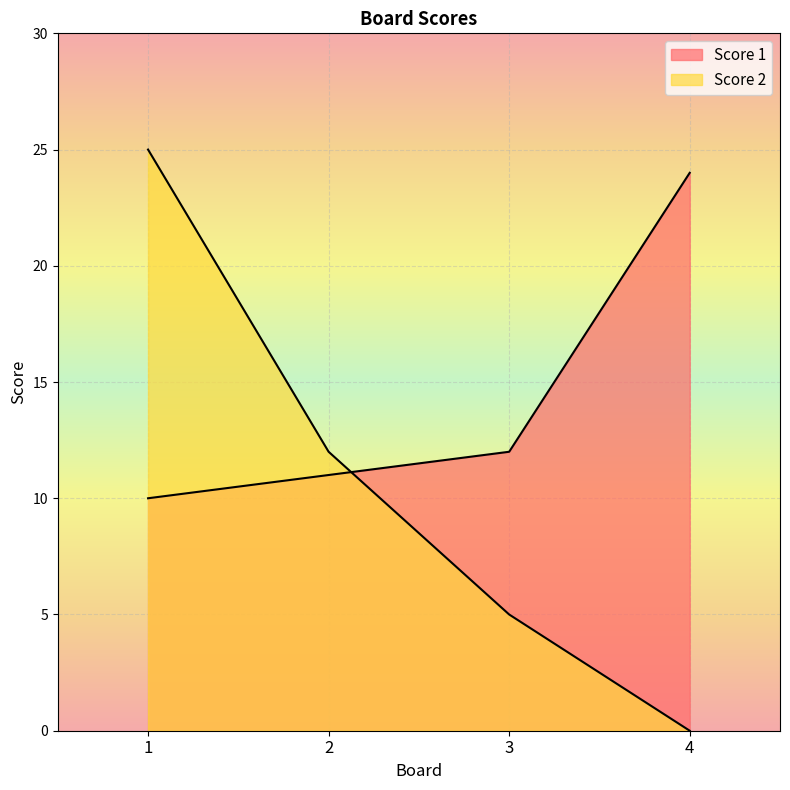

Is it true that Score 2 equals 17 at 2?

False